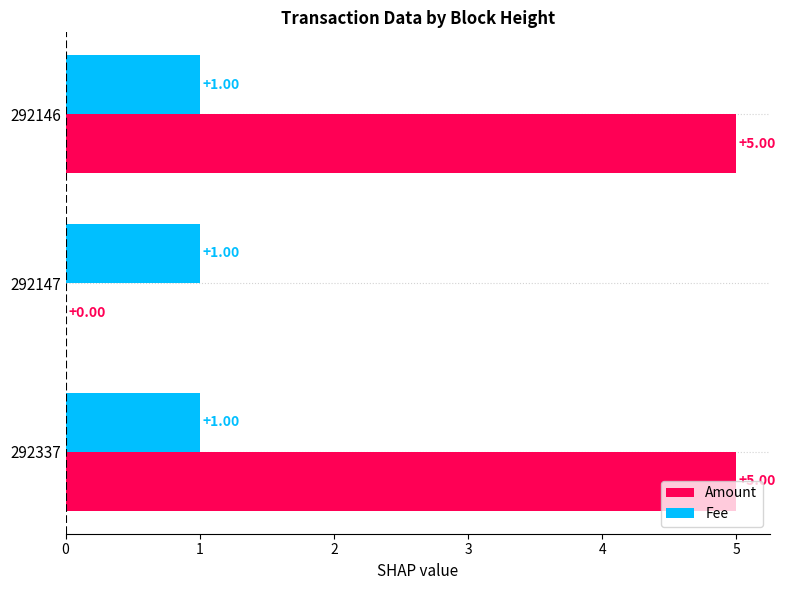

Between 292147 and 292146, which series saw the biggest shift?

Amount